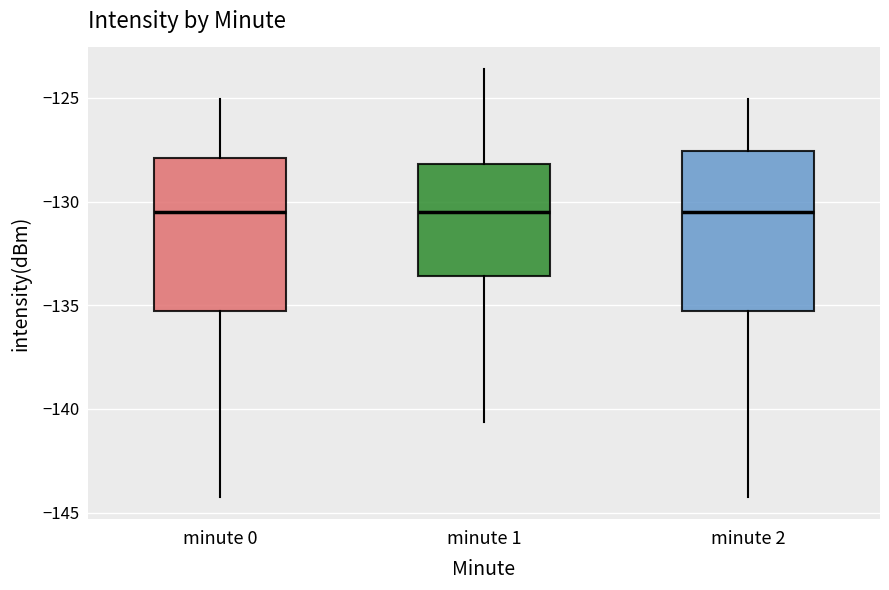

Where is the lower edge of the box for minute 1 on the y-axis? The values are not printed on the chart, so give them approximately, as read against the axis.

-133.5